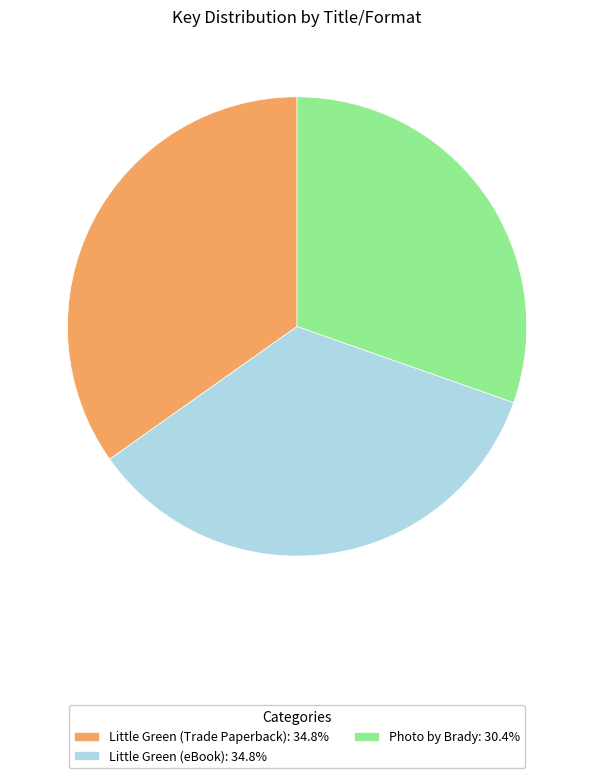

Approximately how many times larger is the value at Little Green (eBook): 34.8% compared to Photo by Brady: 30.4%?

1.1